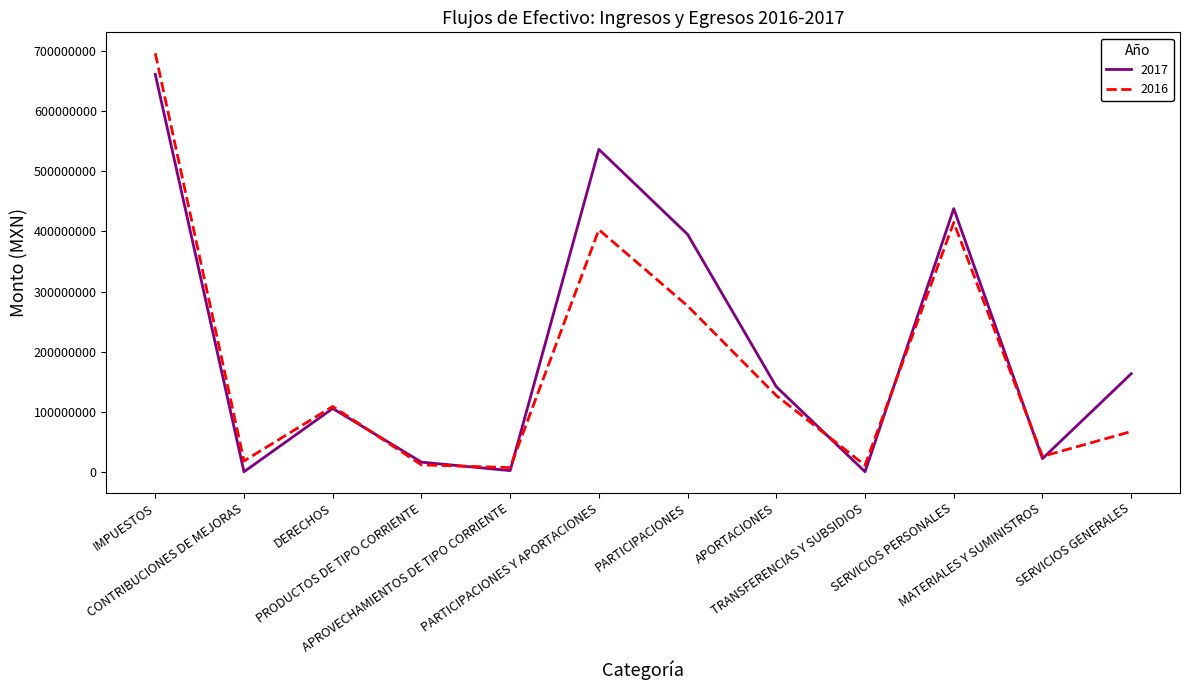

Which series has the largest range (max minus min)?

2016